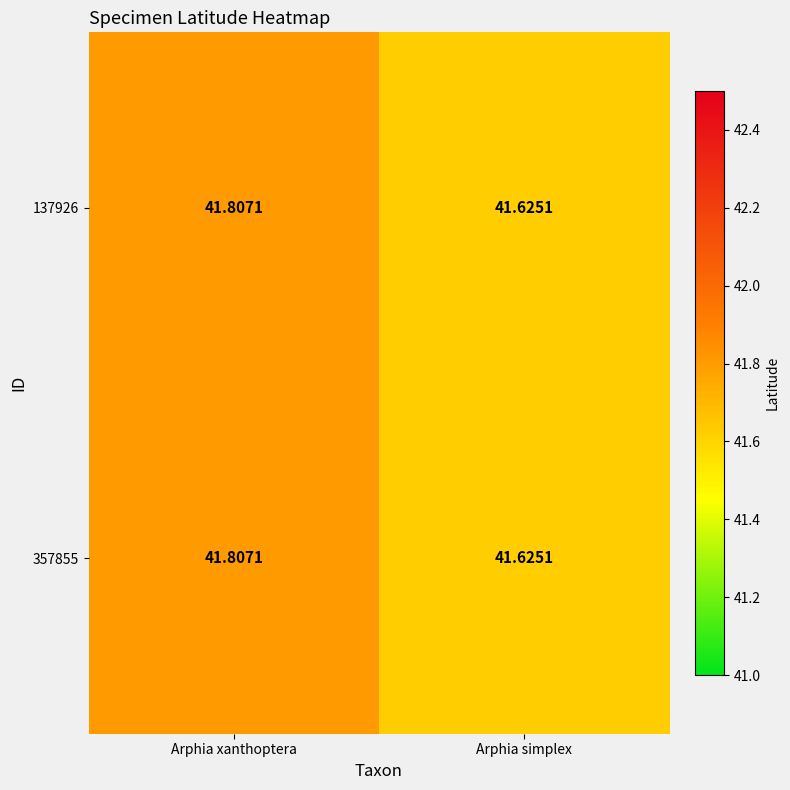

Where is 357855 nearest to the value 41?

Arphia simplex